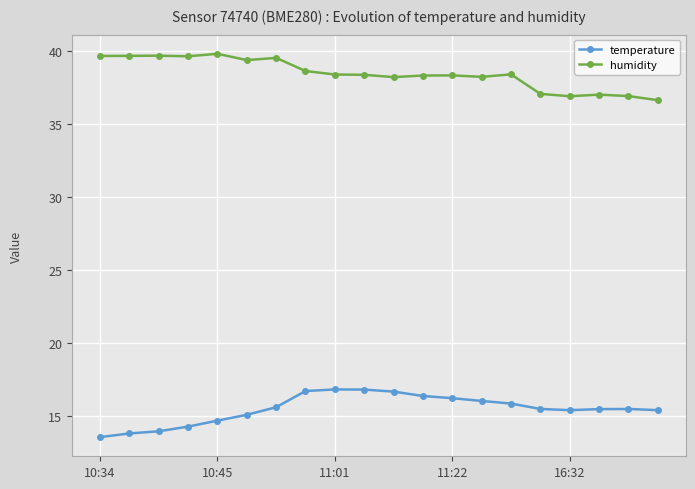

Which series has the largest total across all categories?

humidity